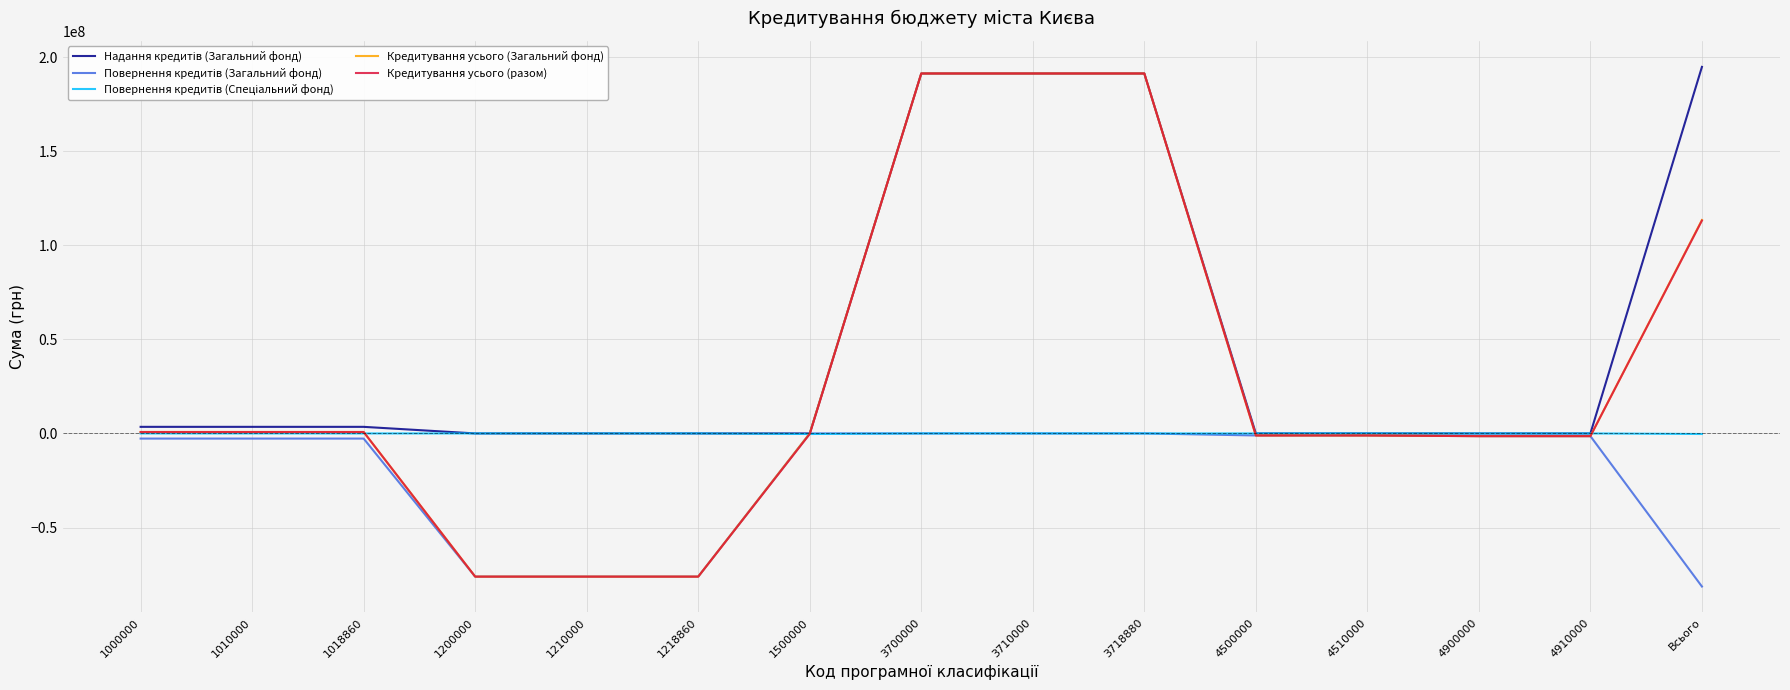

What is the minimum value for Кредитування усього (разом)?

-76081759